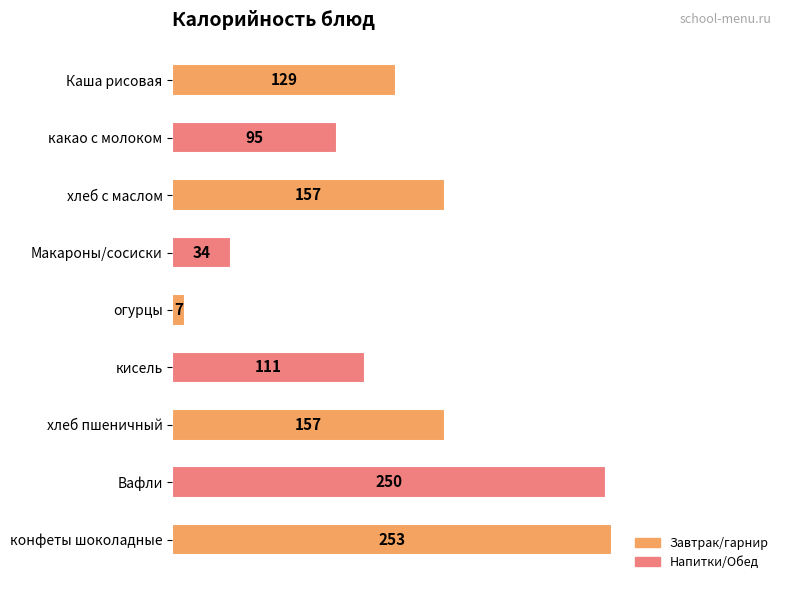

Between Вафли and огурцы, which is larger?

Вафли